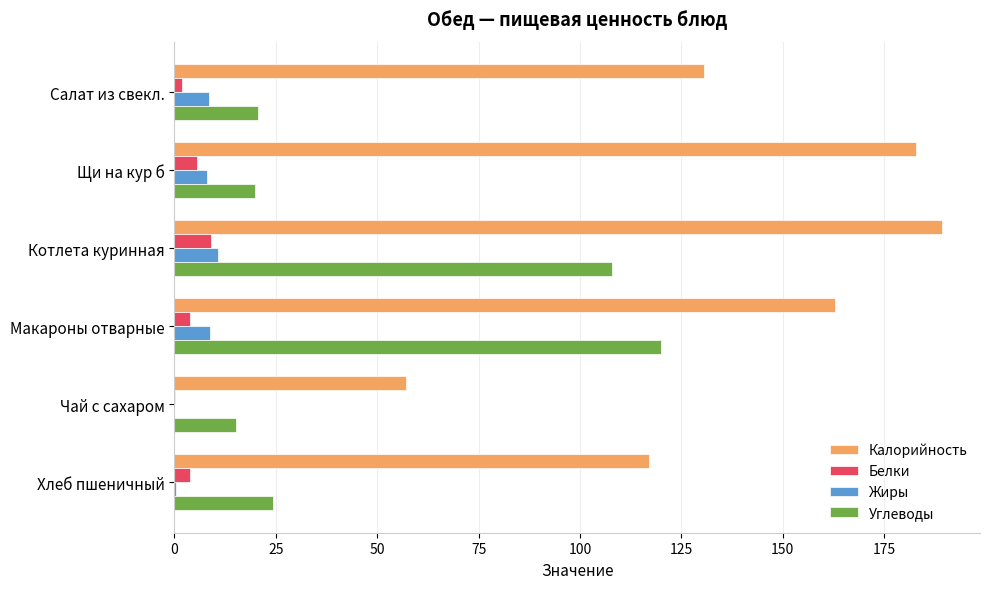

Is it true that Жиры equals 18.9 at Котлета куринная?

False